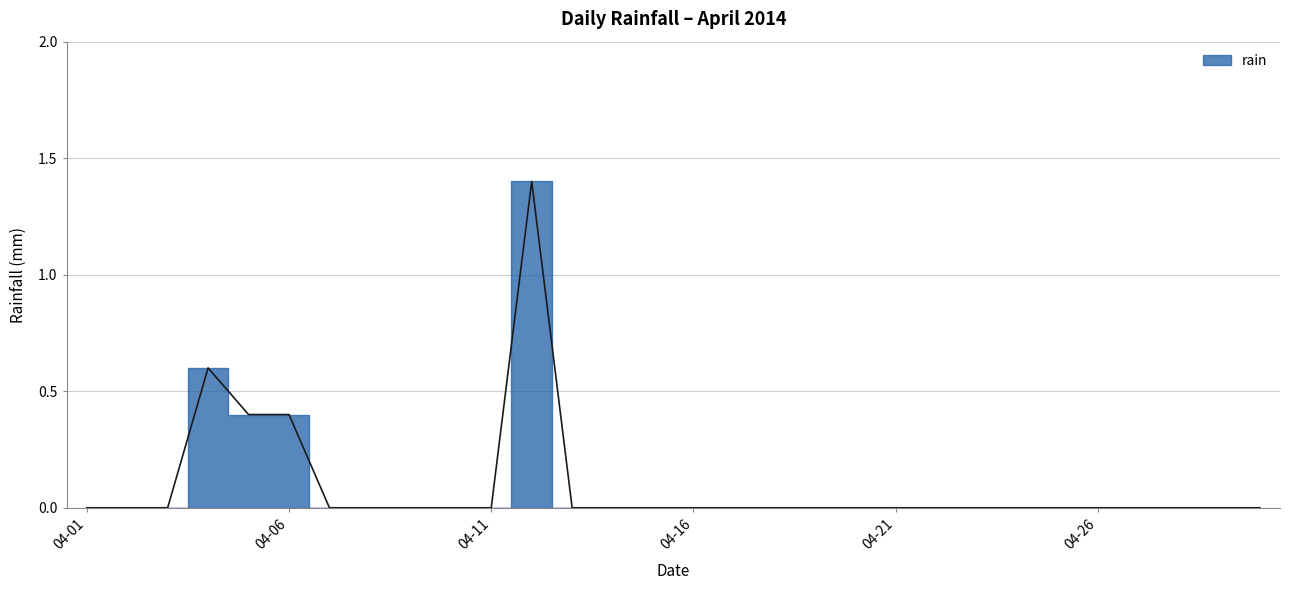

The chart shows a value of -0.8 at 2014-04-09. True or false?

False